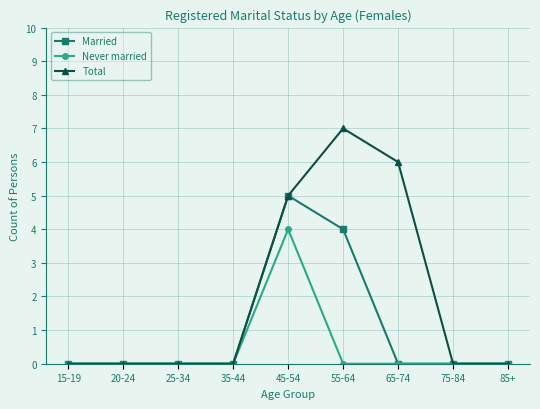

At which category does the chart reach its peak across all series?

55-64